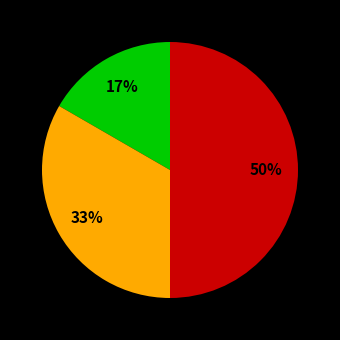

To the nearest percent, what is the average slice percentage?

33%